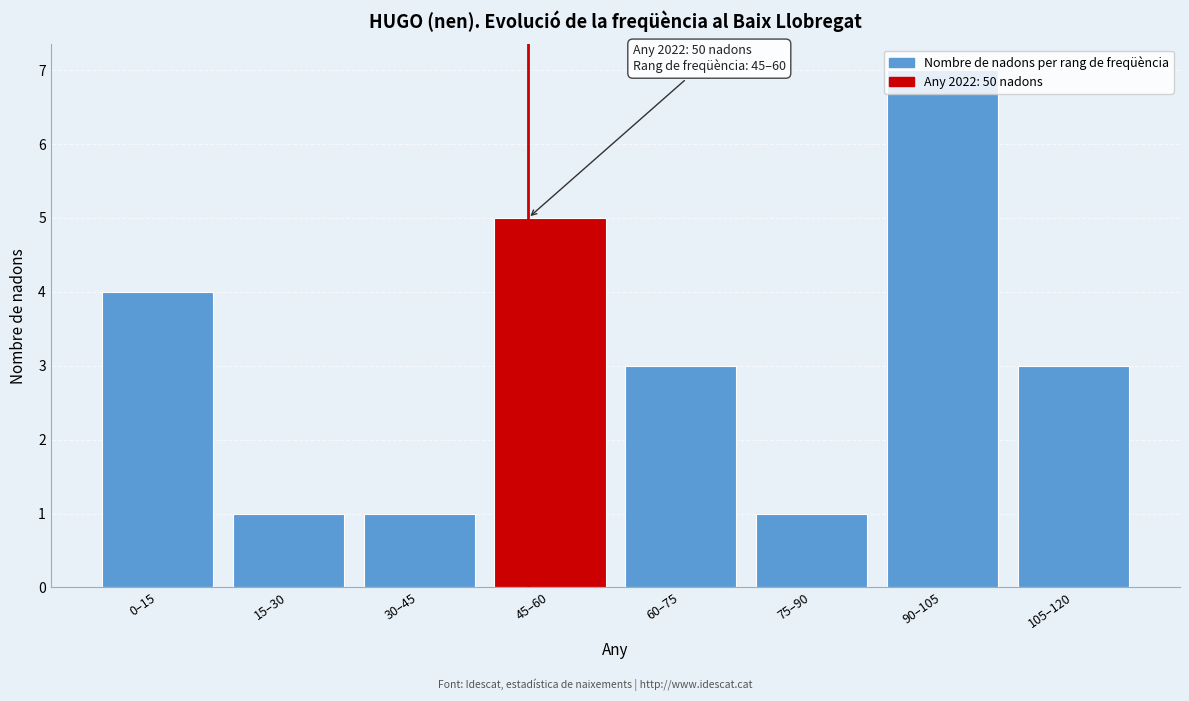

The value at 75–90 is 1. True or false?

True